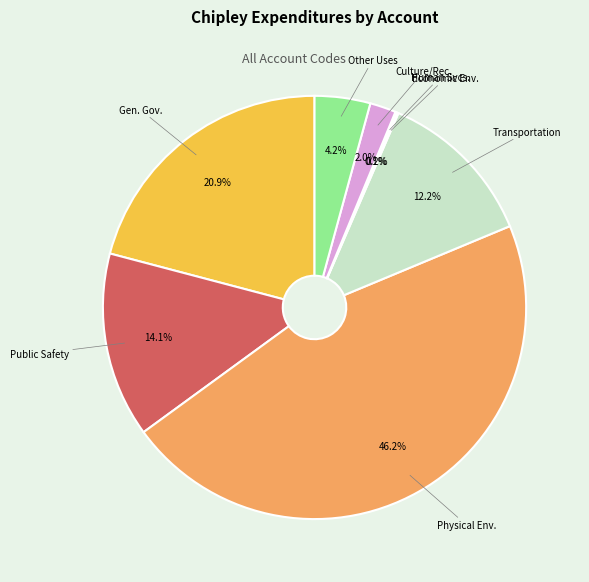

How many segments does this pie chart have?

8